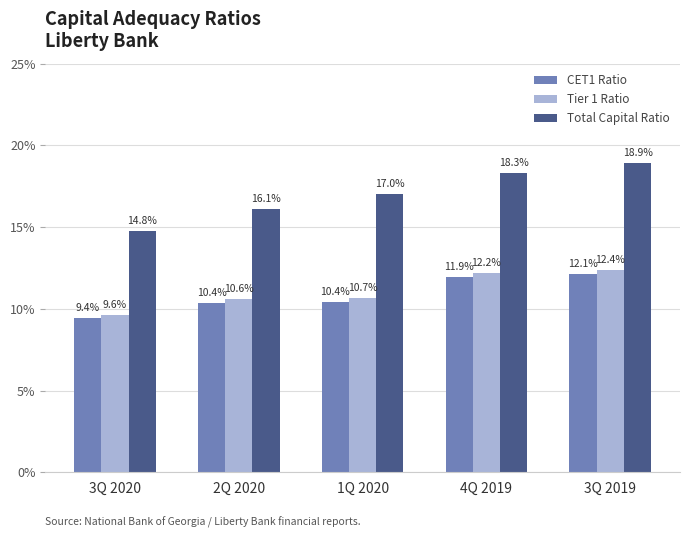

What is the lowest value of the Tier 1 Ratio series?

0.1